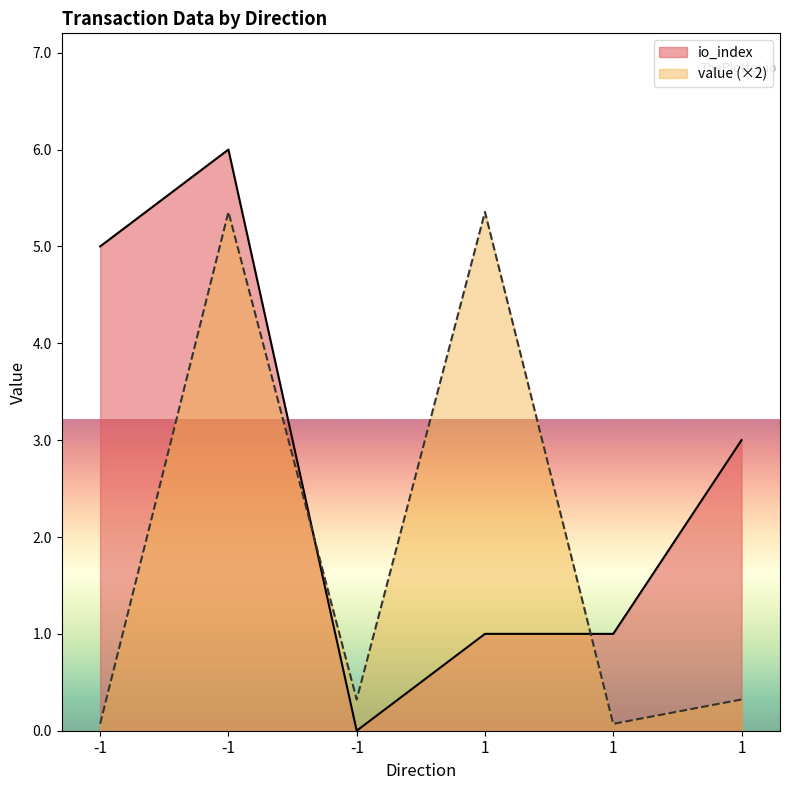

What is the difference between the io_index values at -1 and -1?

6.0